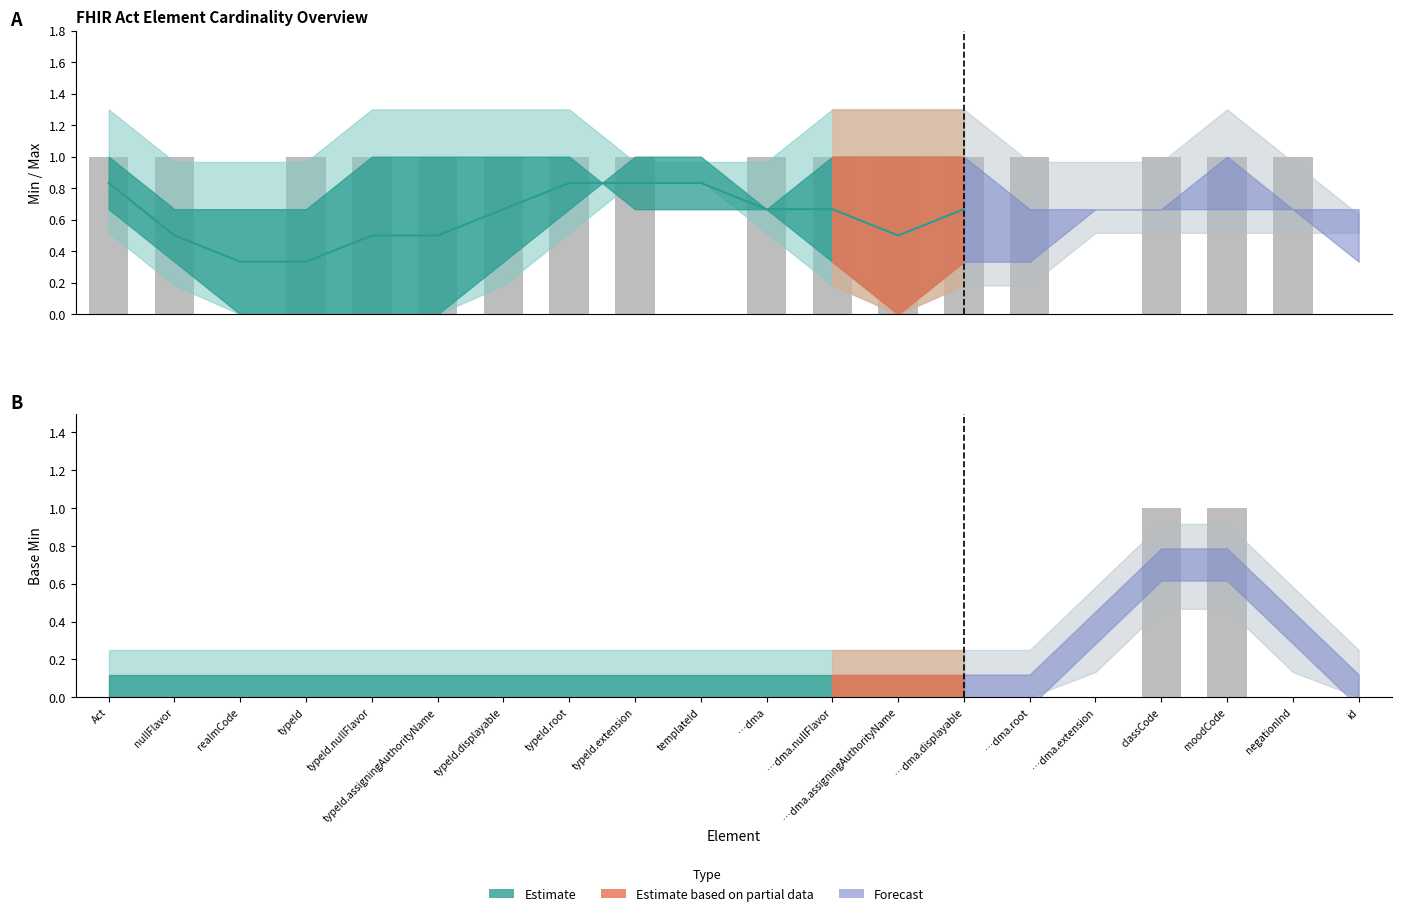

What position from the left is typeId?

4